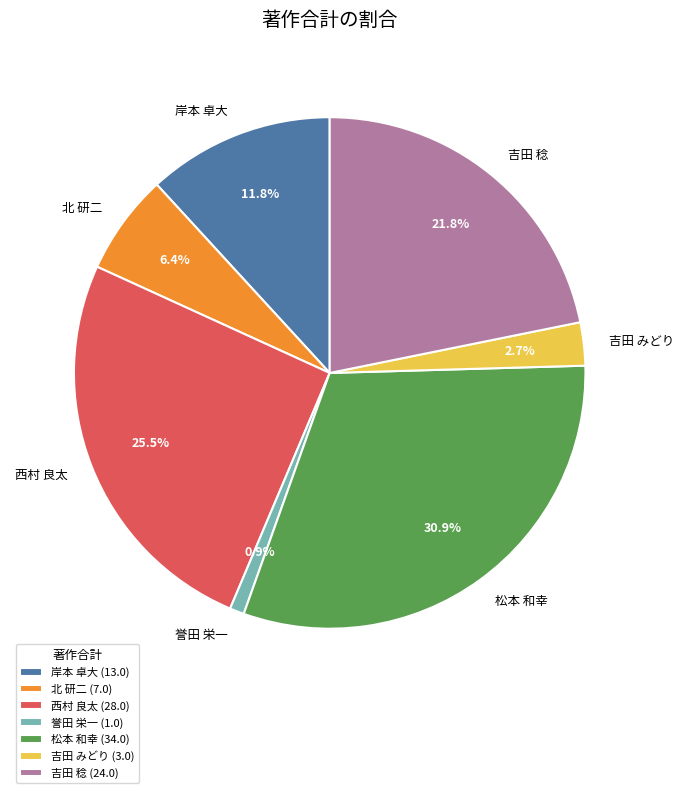

Rank the categories by value from highest to lowest.

松本 和幸, 西村 良太, 吉田 稔, 岸本 卓大, 北 研二, 吉田 みどり, 誉田 栄一